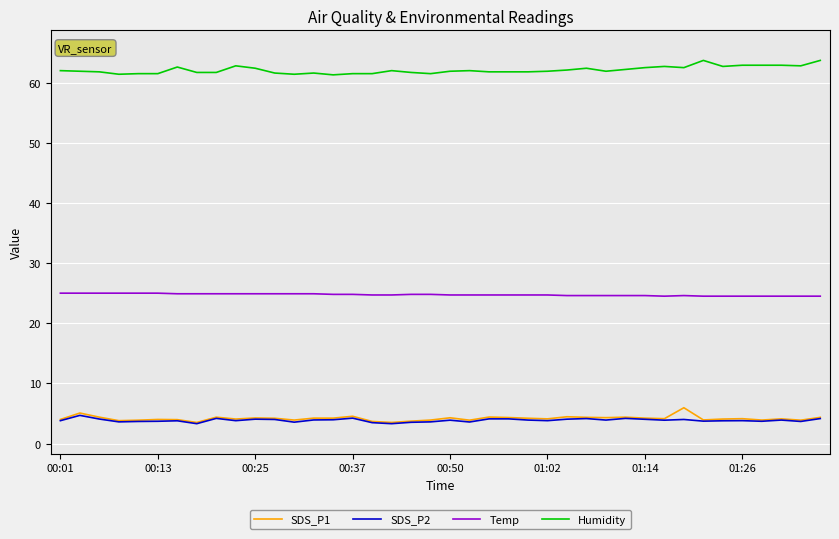

Is this an area chart (filled region under the line)?

No